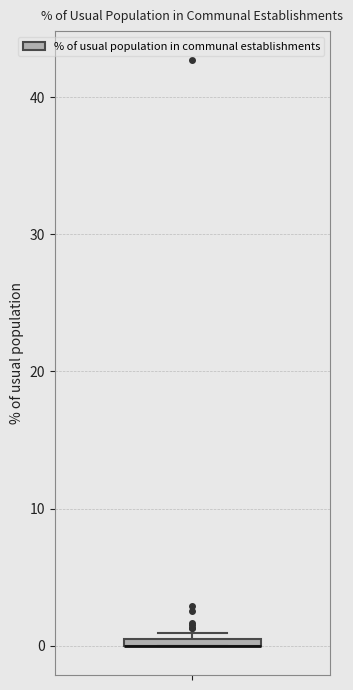

Where is the lower edge of the box on the y-axis? The values are not printed on the chart, so give them approximately, as read against the axis.

0